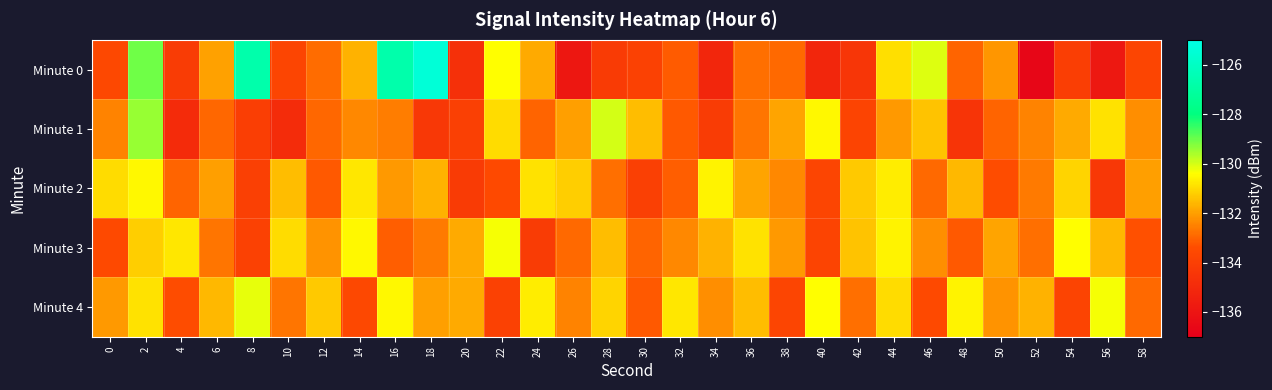

What is the total value across all series at 38?

-663.0